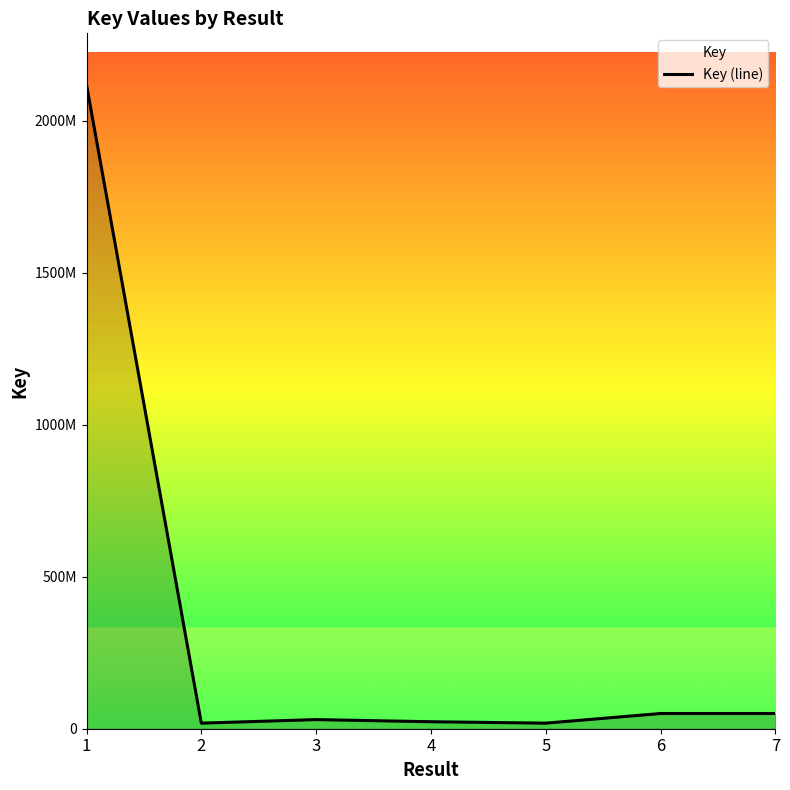

What is the average value?

329708251